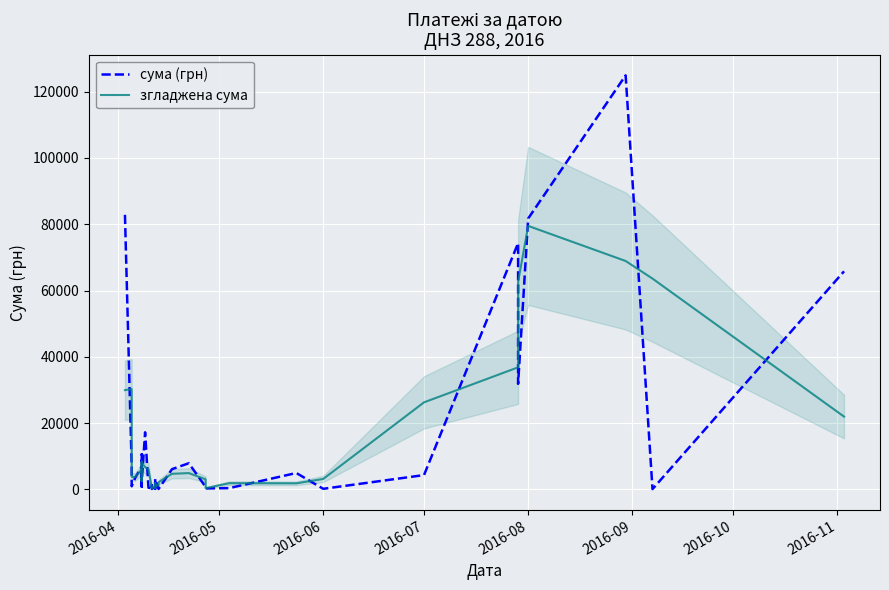

Does the chart display data point markers on the line(s)?

No